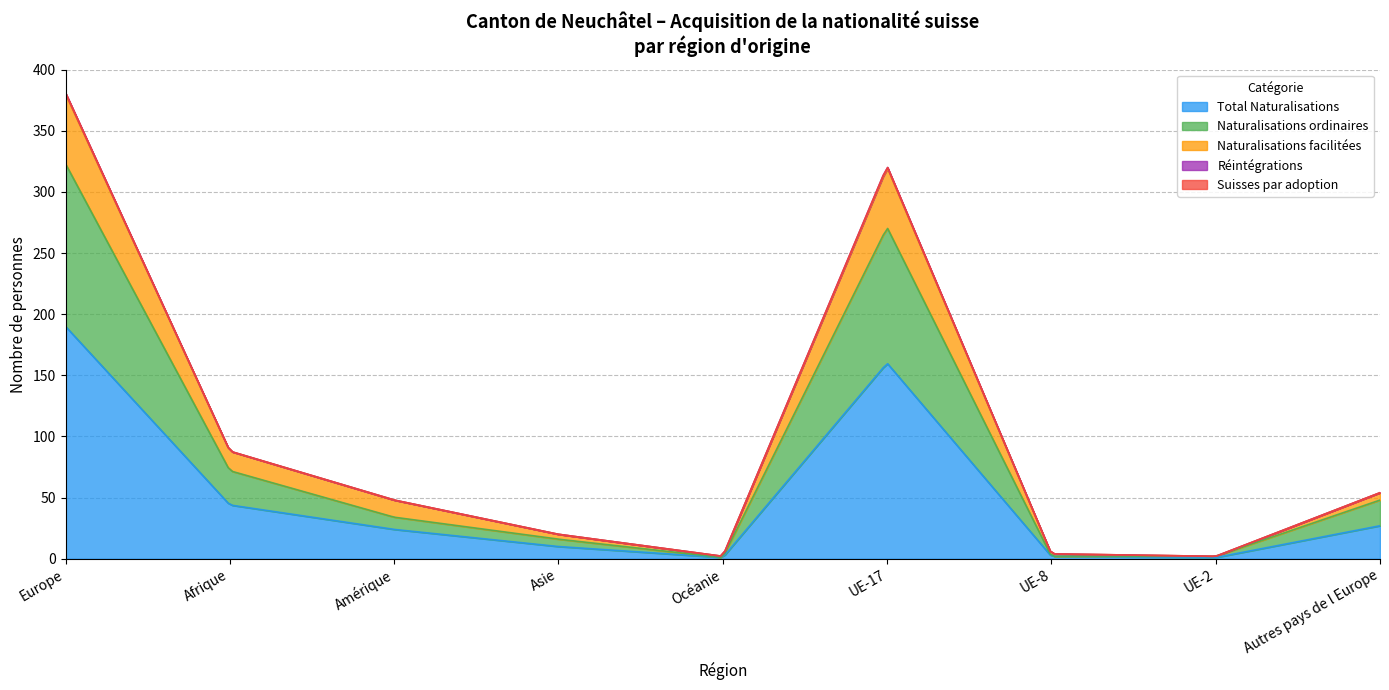

True or false: Réintégrations and Naturalisations ordinaires cross at least once.

False